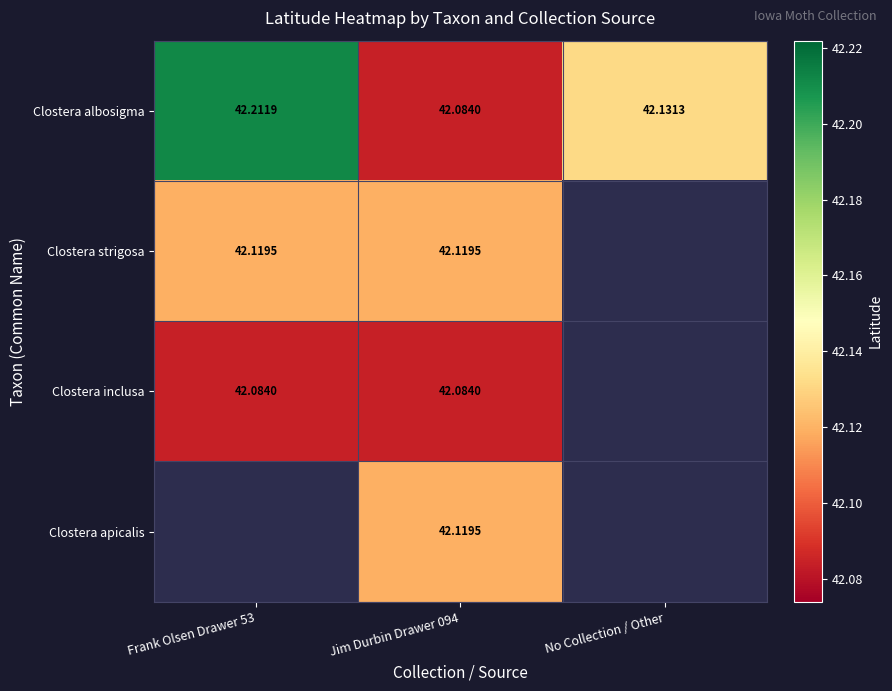

Which has a higher value, Frank Olsen Drawer 53 or Jim Durbin Drawer 094?

Frank Olsen Drawer 53